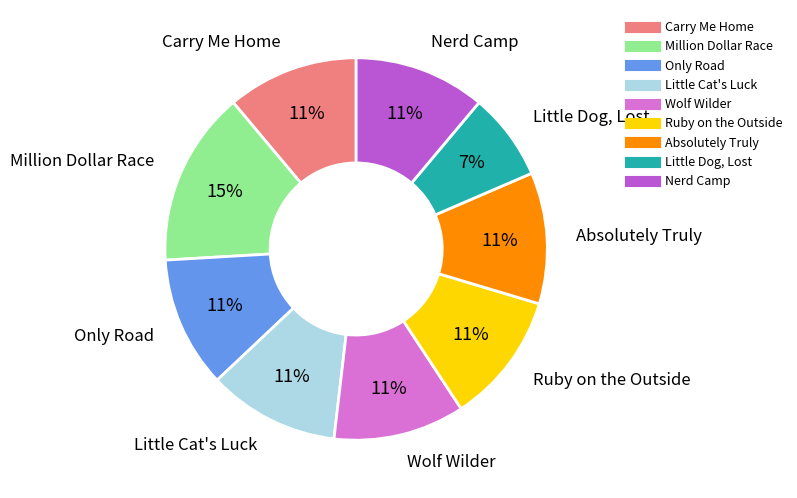

Is there a majority slice in this chart?

No